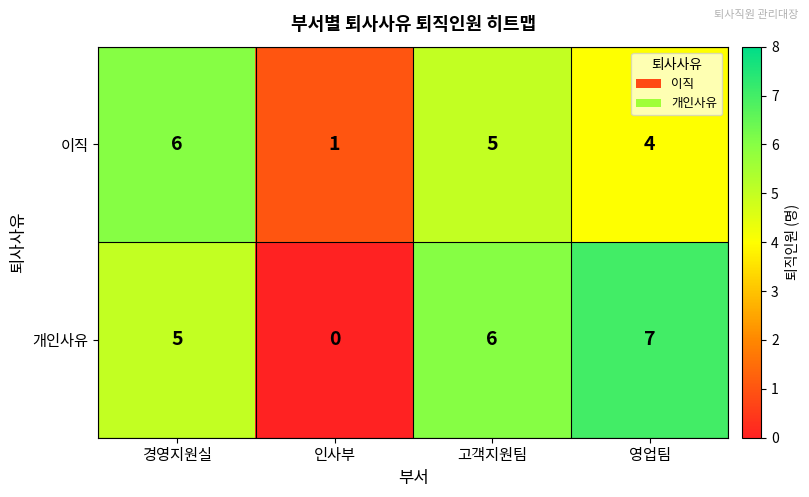

Reading right to left, extract all data points from this chart.

이직: 영업팀=4	고객지원팀=5	인사부=1	경영지원실=6
개인사유: 영업팀=7	고객지원팀=6	인사부=0	경영지원실=5